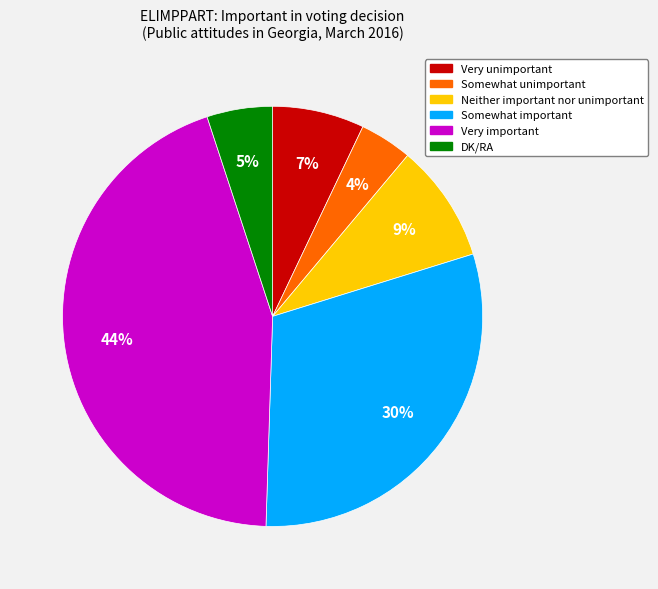

How many segments does this pie chart have?

6